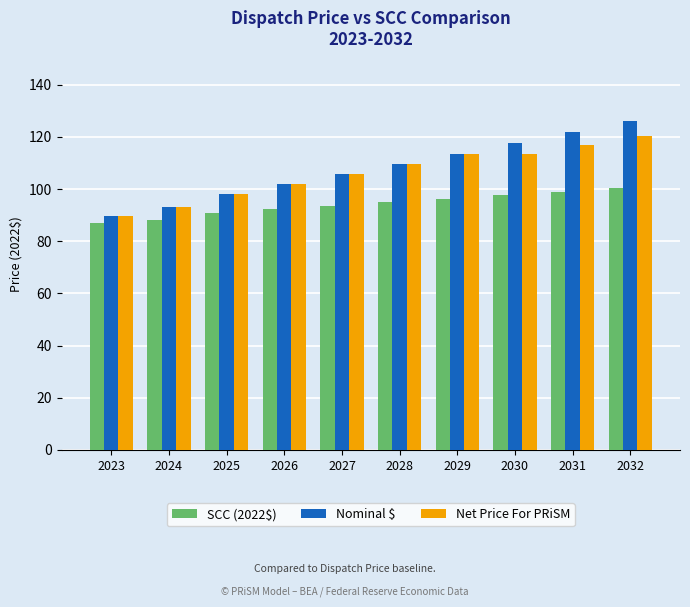

Rank the categories by Nominal $ value from highest to lowest.

2032, 2031, 2030, 2029, 2028, 2027, 2026, 2025, 2024, 2023